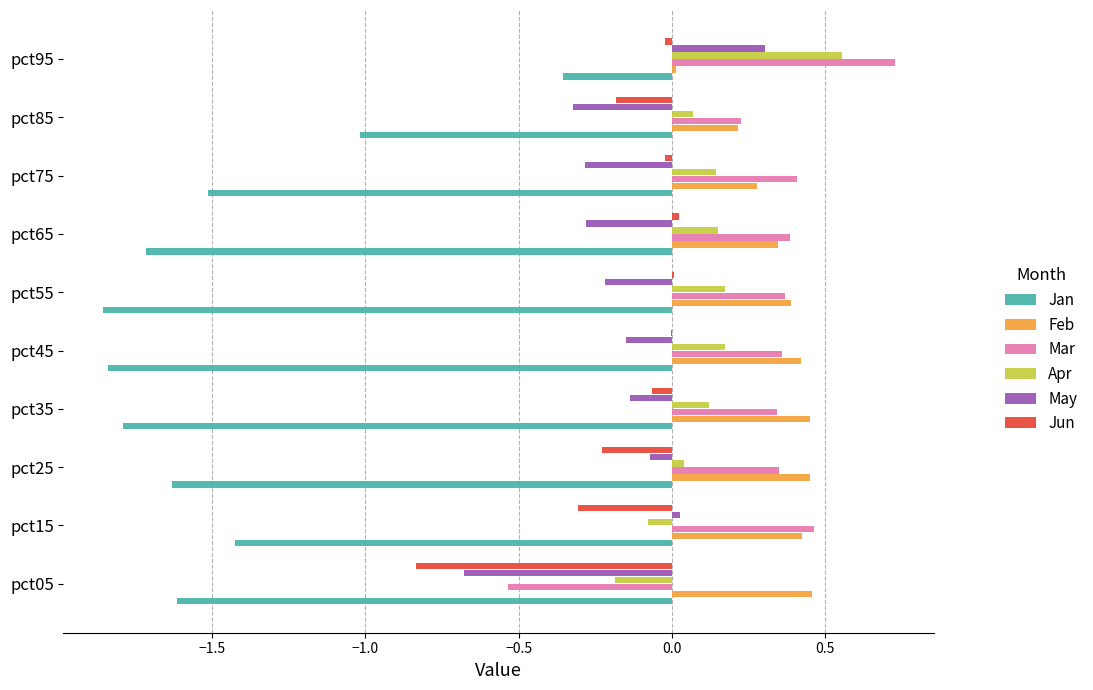

Is it true that May equals 0.1 at pct95?

False